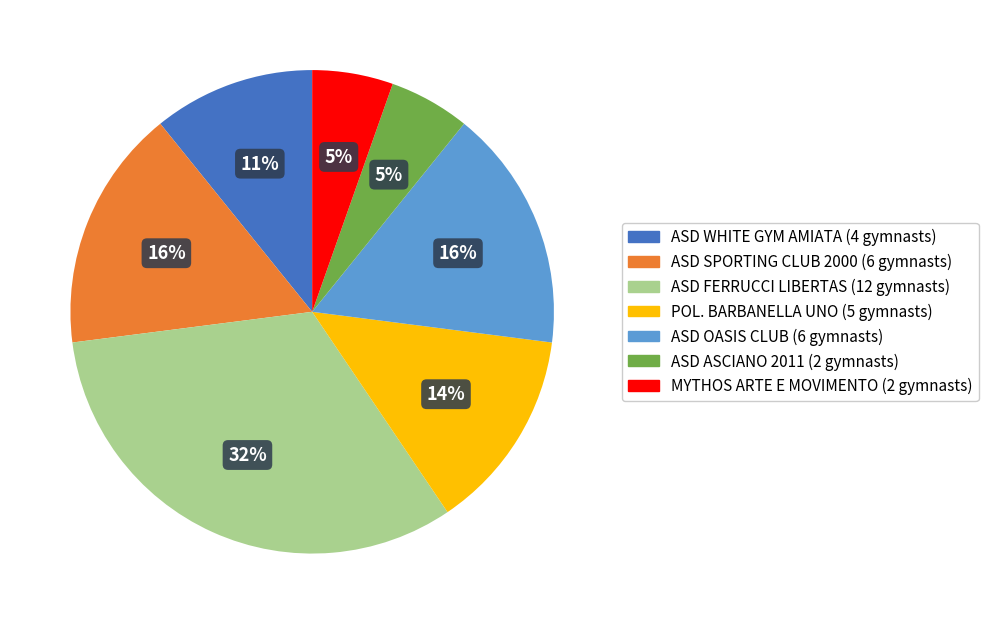

To the nearest percent, what percentage of the pie is ASD FERRUCCI LIBERTAS?

32%